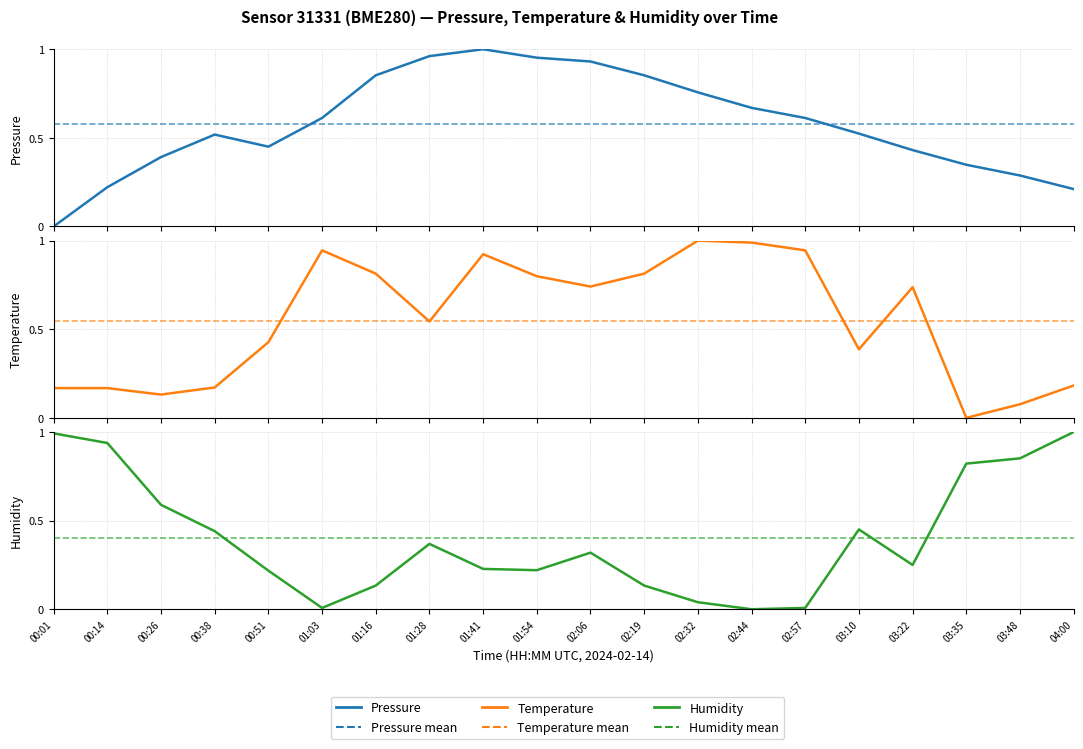

What is the difference between the temperature values at 01:03 and 02:32?

0.1